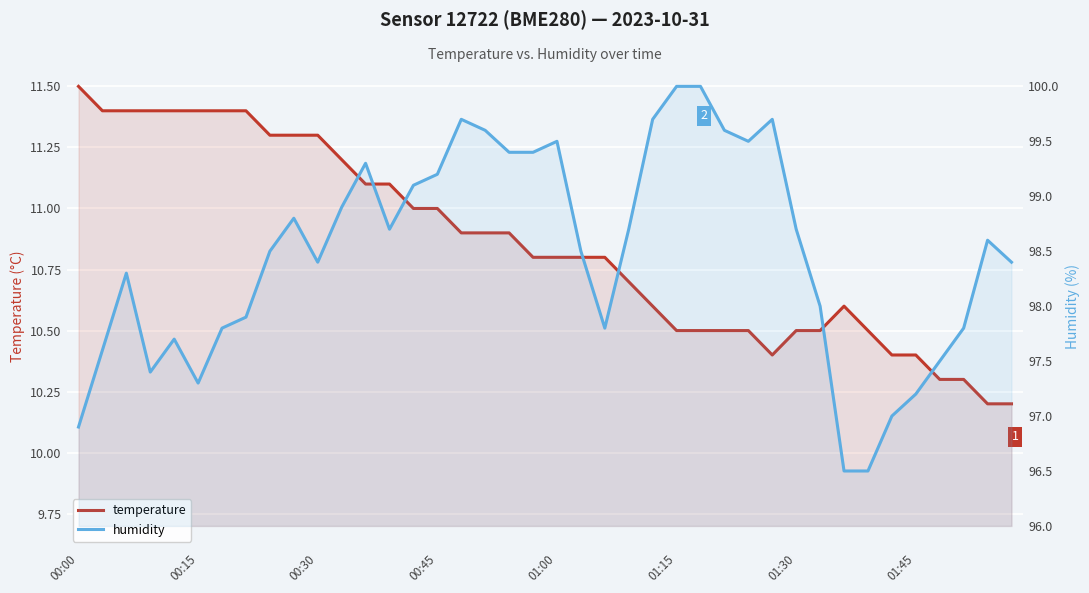

True or false: humidity and temperature cross at least once.

False